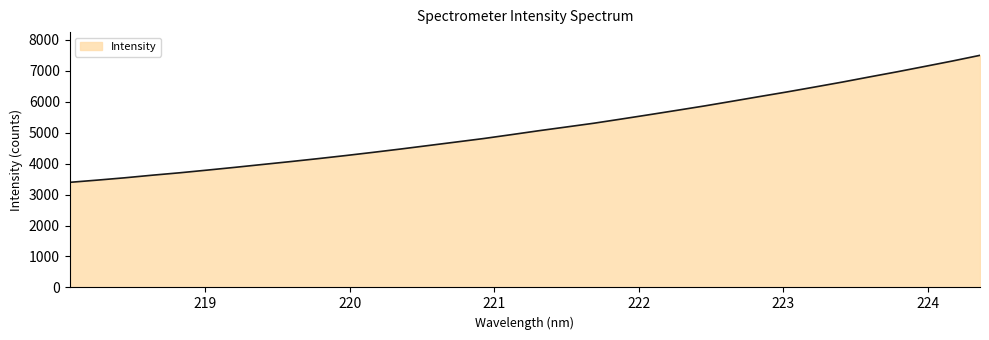

What is the smallest value displayed?

3394.8